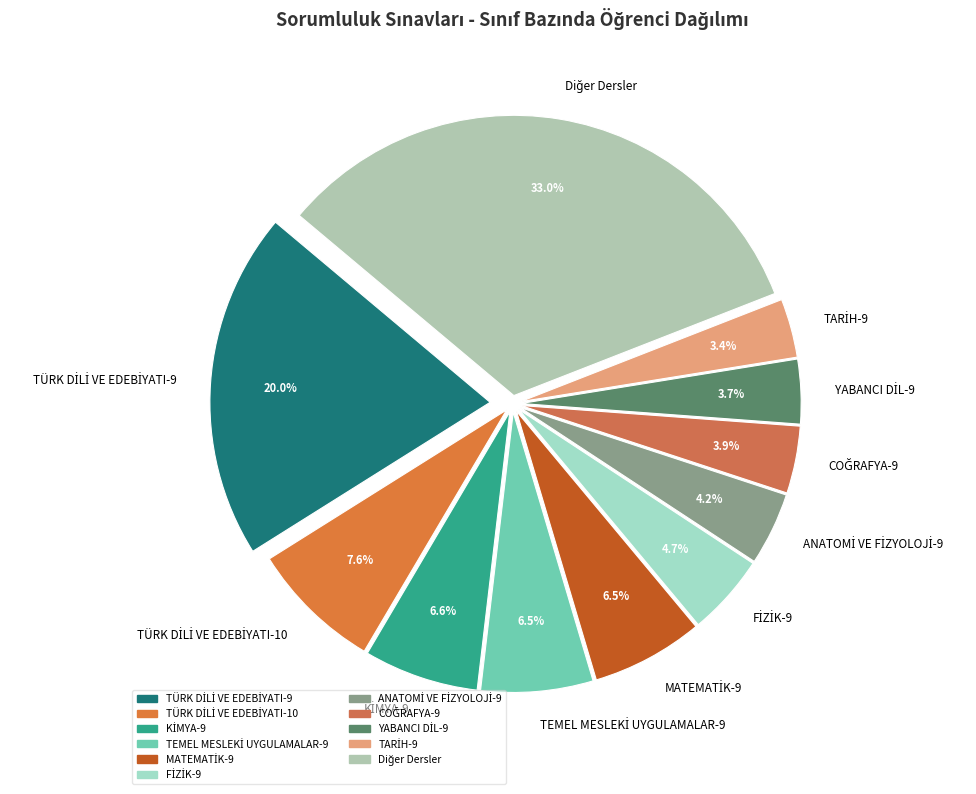

Is there any slice that represents more than half of the pie?

No